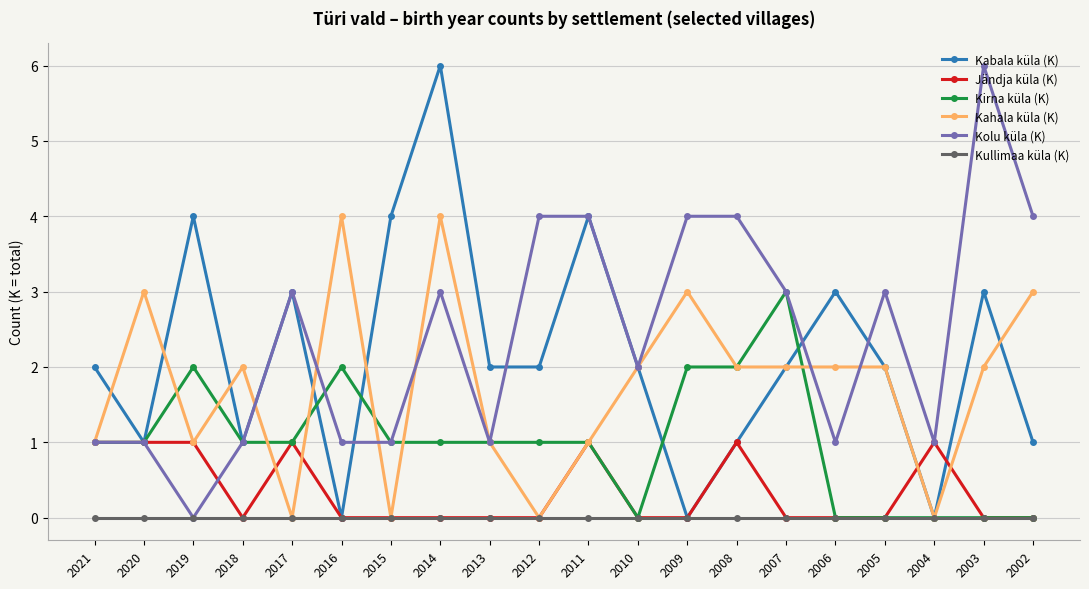

Reading left to right, list all the values displayed in this chart.

Kabala küla (K): 2021=2	2020=1	2019=4	2018=1	2017=3	2016=0	2015=4	2014=6	2013=2	2012=2	2011=4	2010=2	2009=0	2008=1	2007=2	2006=3	2005=2	2004=0	2003=3	2002=1
Jändja küla (K): 2021=1	2020=1	2019=1	2018=0	2017=1	2016=0	2015=0	2014=0	2013=0	2012=0	2011=1	2010=0	2009=0	2008=1	2007=0	2006=0	2005=0	2004=1	2003=0	2002=0
Kirna küla (K): 2021=1	2020=1	2019=2	2018=1	2017=1	2016=2	2015=1	2014=1	2013=1	2012=1	2011=1	2010=0	2009=2	2008=2	2007=3	2006=0	2005=0	2004=0	2003=0	2002=0
Kahala küla (K): 2021=1	2020=3	2019=1	2018=2	2017=0	2016=4	2015=0	2014=4	2013=1	2012=0	2011=1	2010=2	2009=3	2008=2	2007=2	2006=2	2005=2	2004=0	2003=2	2002=3
Kolu küla (K): 2021=1	2020=1	2019=0	2018=1	2017=3	2016=1	2015=1	2014=3	2013=1	2012=4	2011=4	2010=2	2009=4	2008=4	2007=3	2006=1	2005=3	2004=1	2003=6	2002=4
Kullimaa küla (K): 2021=0	2020=0	2019=0	2018=0	2017=0	2016=0	2015=0	2014=0	2013=0	2012=0	2011=0	2010=0	2009=0	2008=0	2007=0	2006=0	2005=0	2004=0	2003=0	2002=0